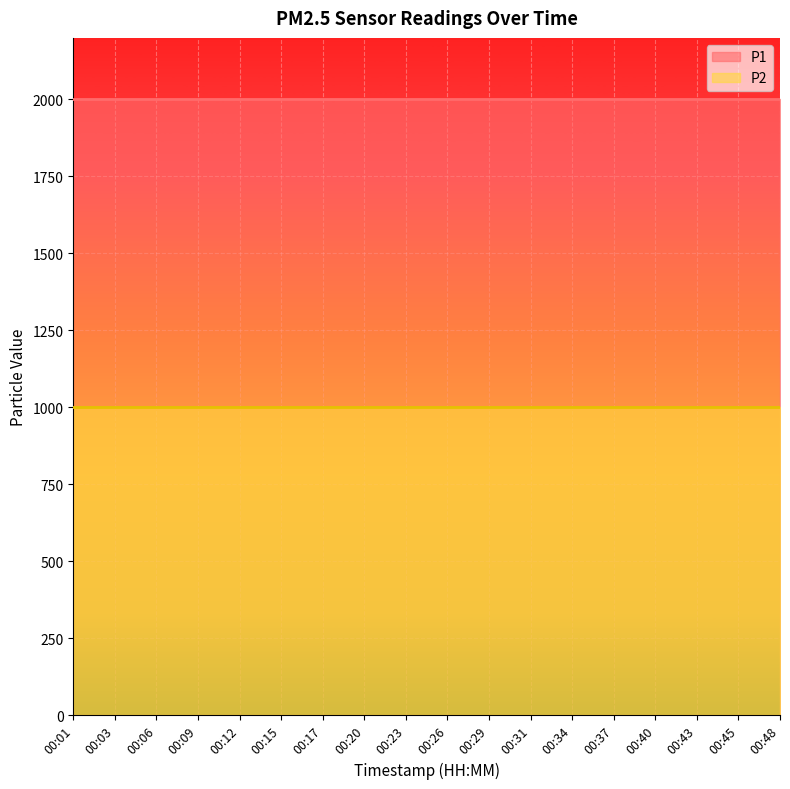

True or false: P2 has a value of 999.9 at 00:15.

True